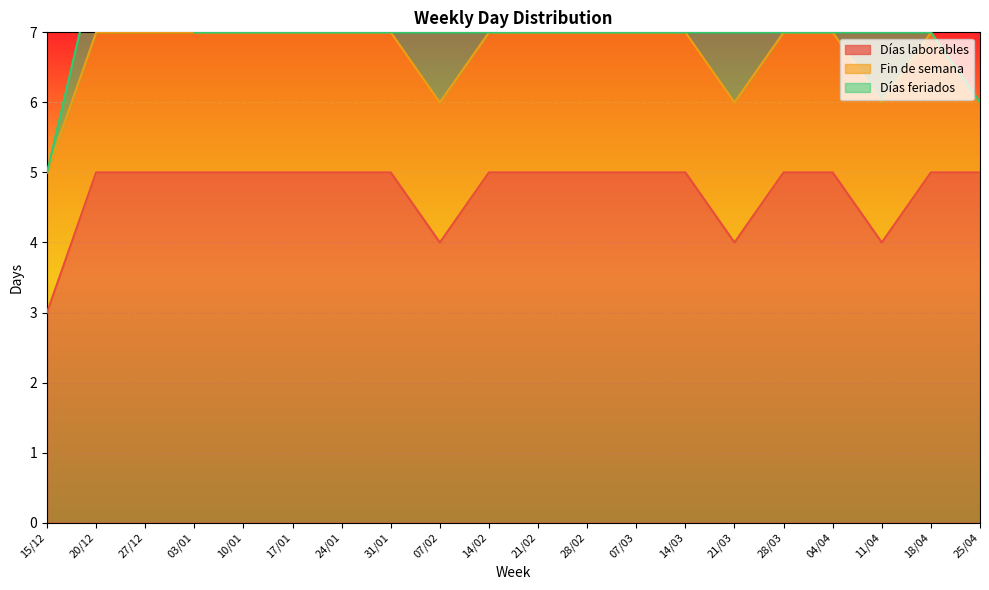

True or false: Días feriados and Días laborables cross at least once.

False